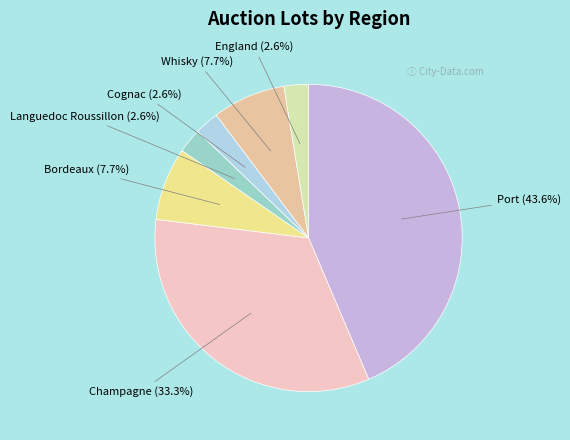

How many segments does this pie chart have?

7